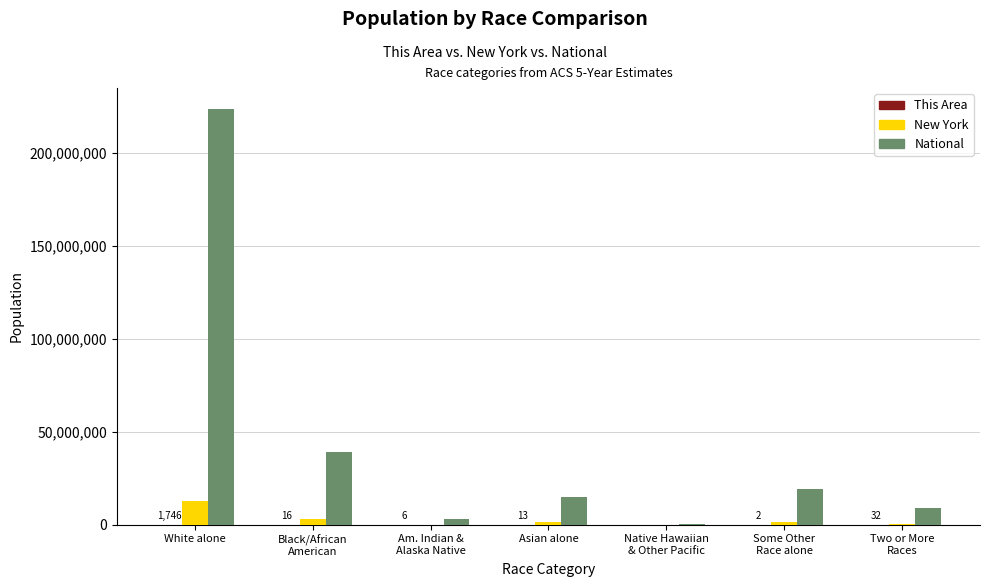

How many categories are shown in the chart?

7